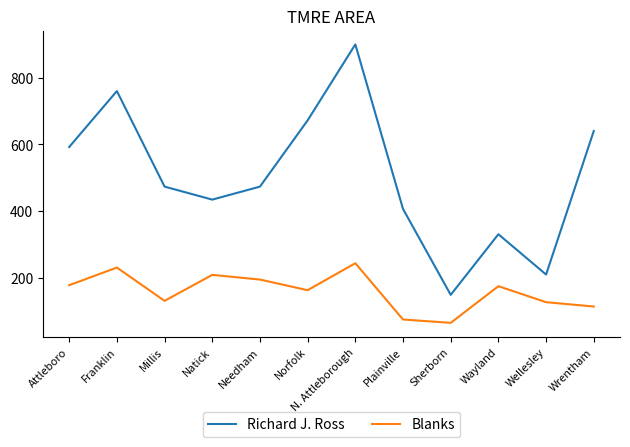

The Richard J. Ross series shows 342 at N. Attleborough. True or false?

False